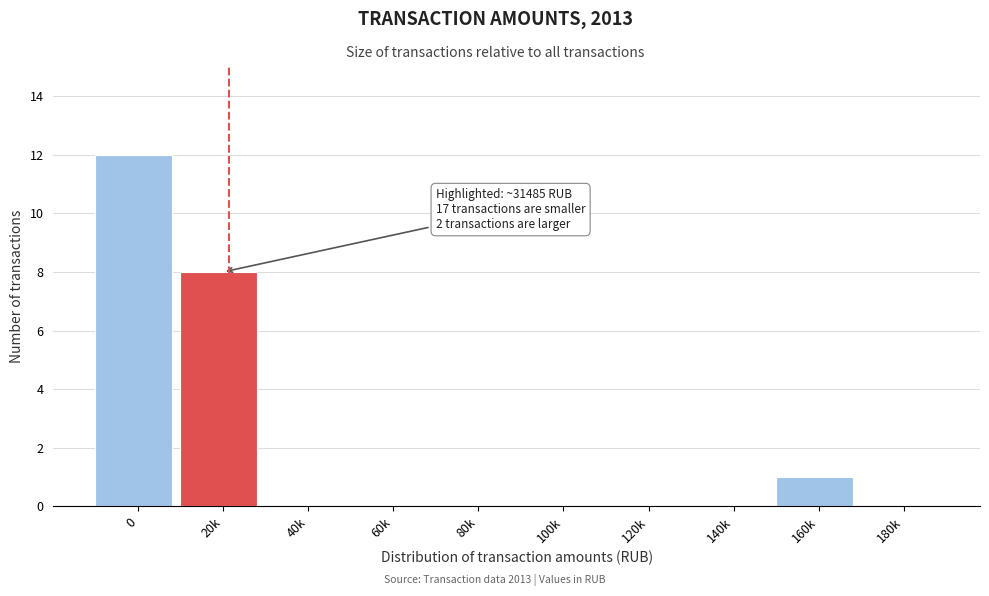

Reading left to right, what are all the values shown in this chart?

0=12	20k=8	40k=0	60k=0	80k=0	100k=0	120k=0	140k=0	160k=1	180k=0